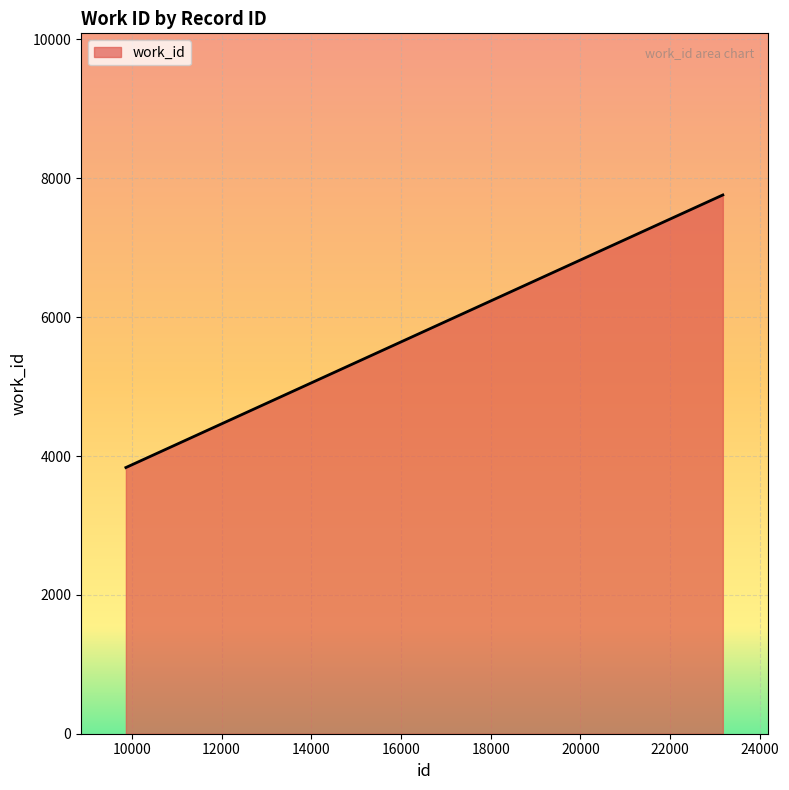

What is the change in value from 9866 to 23173?

+3926